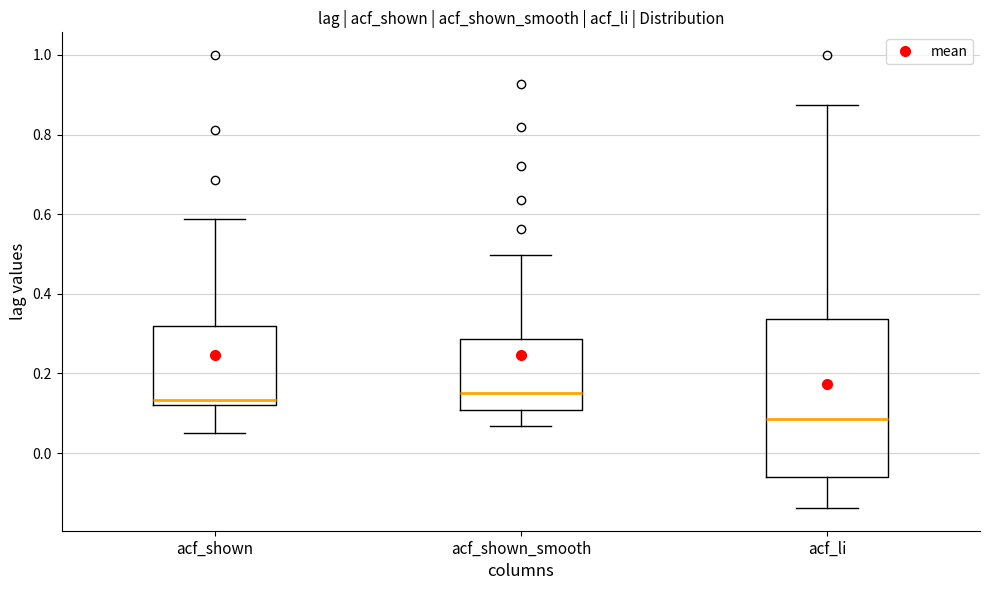

Where does the lower whisker of the box for acf_li end on the y-axis? The values are not printed on the chart, so give them approximately, as read against the axis.

-0.14